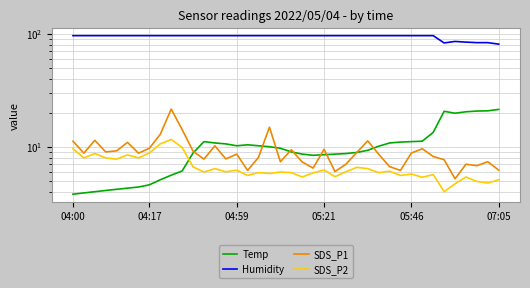

The value of SDS_P2 at 20 is 5.9. True or false?

True